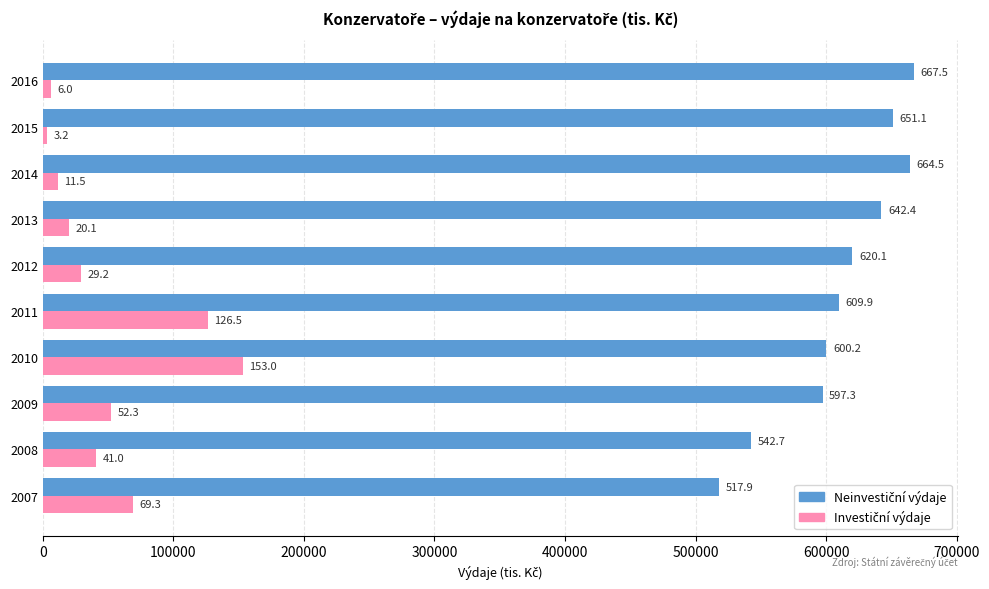

Reading left to right, list all the values displayed in this chart.

Neinvestiční výdaje: 517936.6	542662.9	597332.4	600224.9	609866.3	620130.6	642362.8	664525.2	651099.2	667476.0
Investiční výdaje: 69281.2	41000.7	52296.5	153009.7	126530.0	29232.9	20065.1	11529.0	3171.3	6003.7